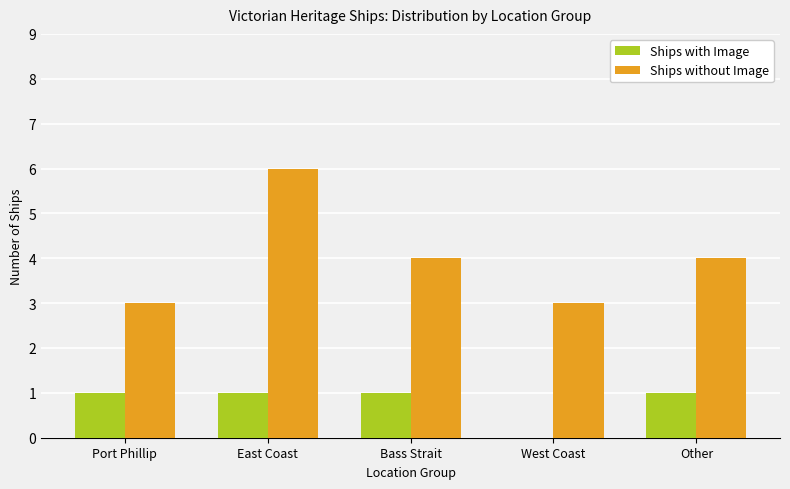

What is the sum of the Ships with Image values at Other and Port Phillip?

2